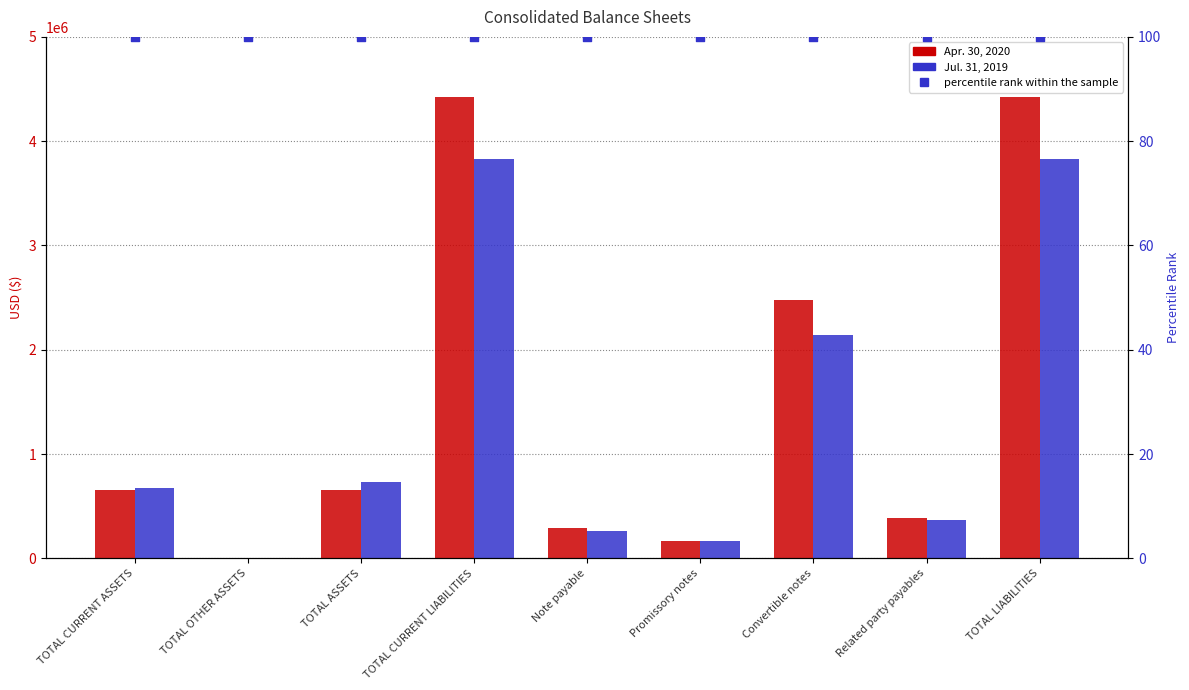

Which series has the largest total across all categories?

Apr. 30, 2020